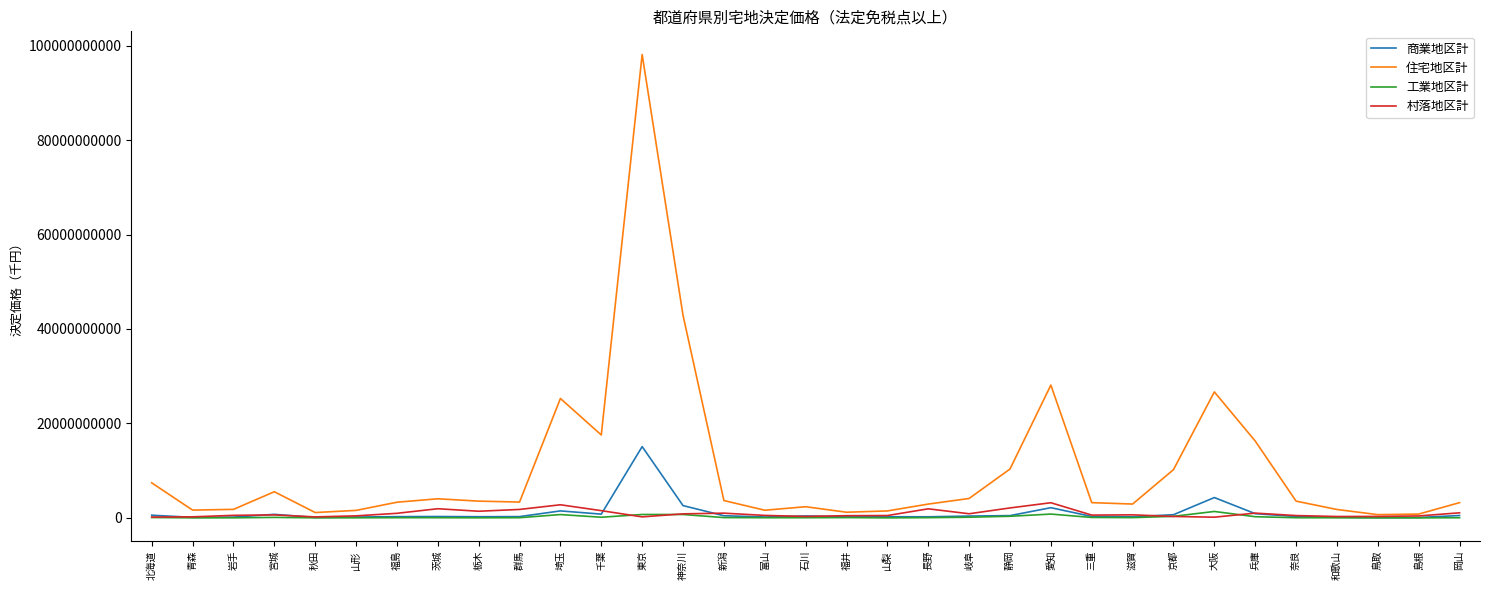

At which label is 住宅地区計 closest to 49407529558?

神奈川